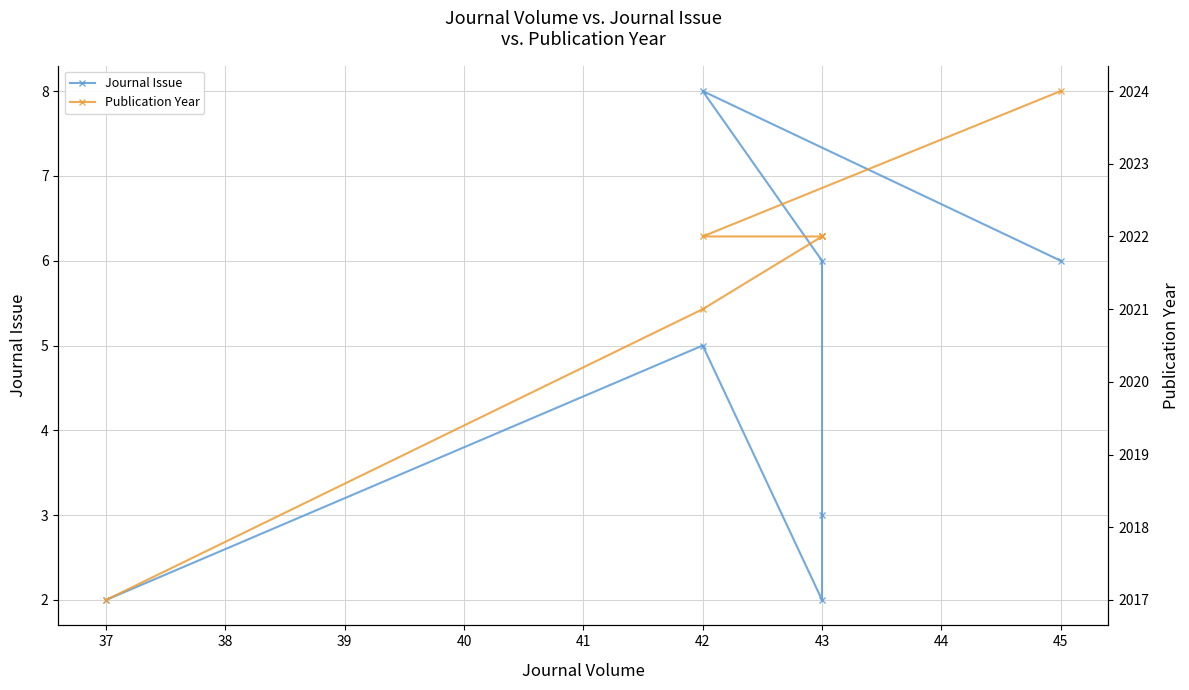

How many values in the Journal Issue series are below 5?

3